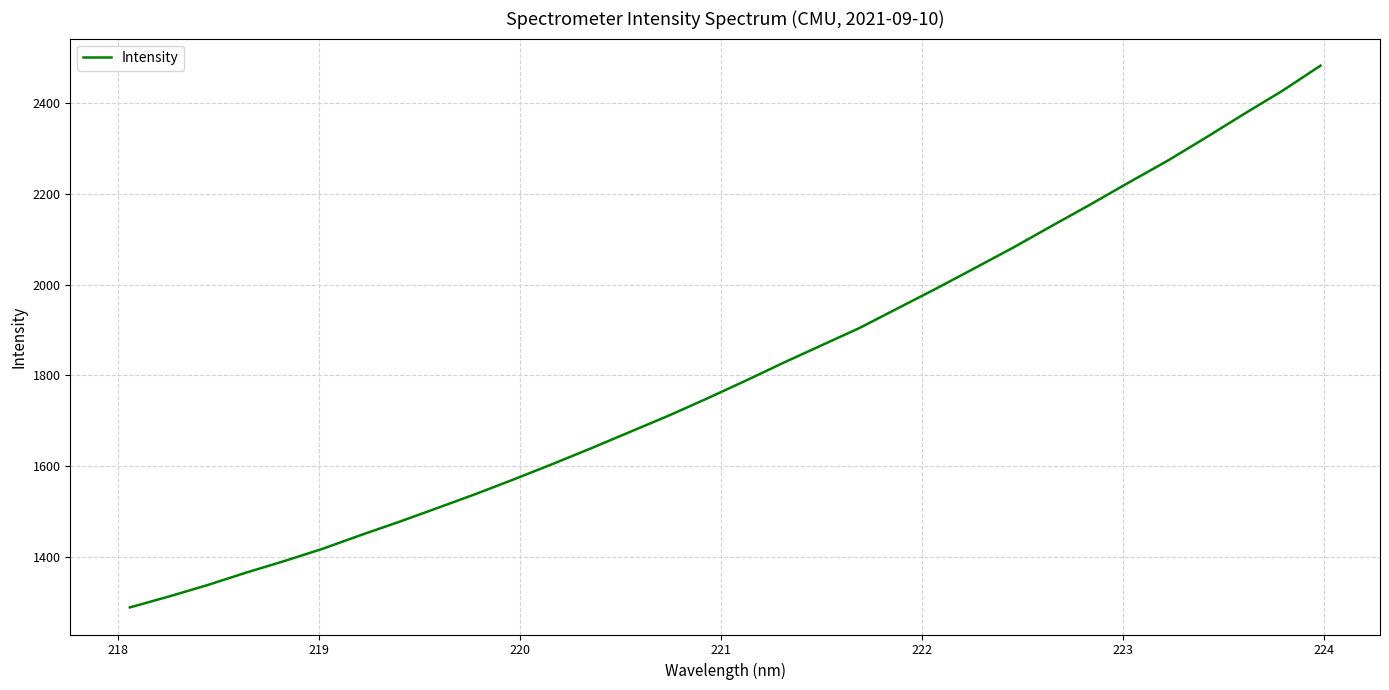

What is the maximum value shown in the chart?

2483.0